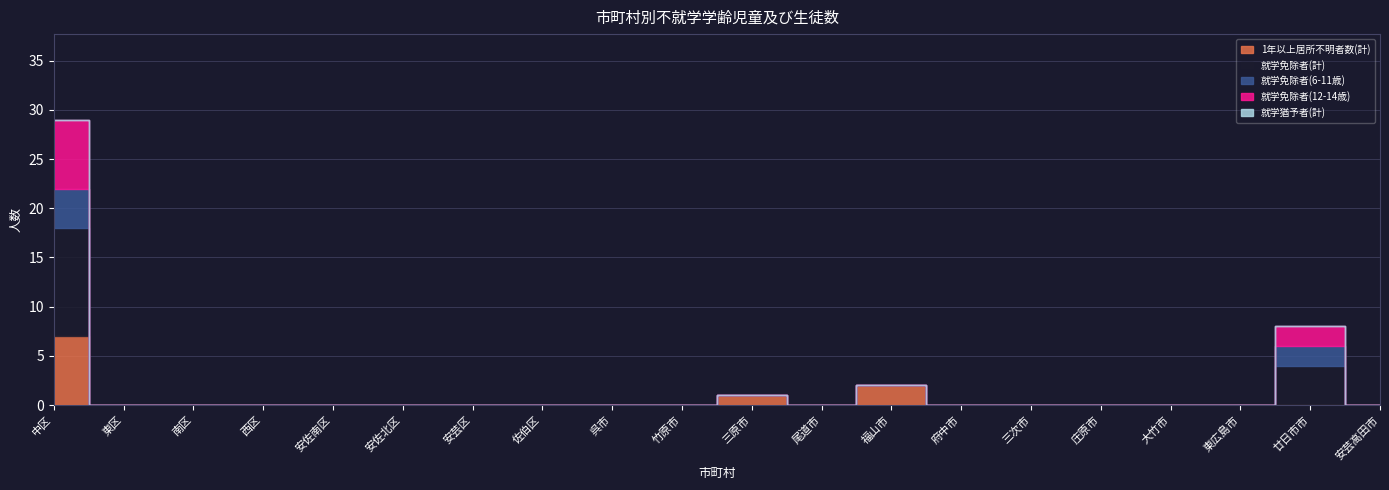

The 1年以上居所不明者数(計) series shows 5 at 庄原市. True or false?

False